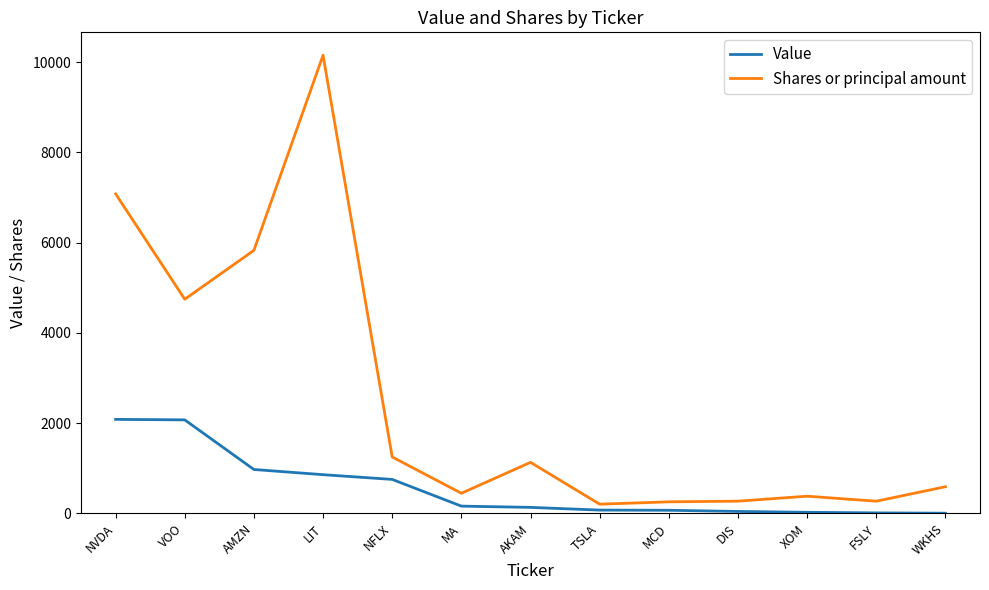

What is the spread (max minus min) of values at AMZN?

4858